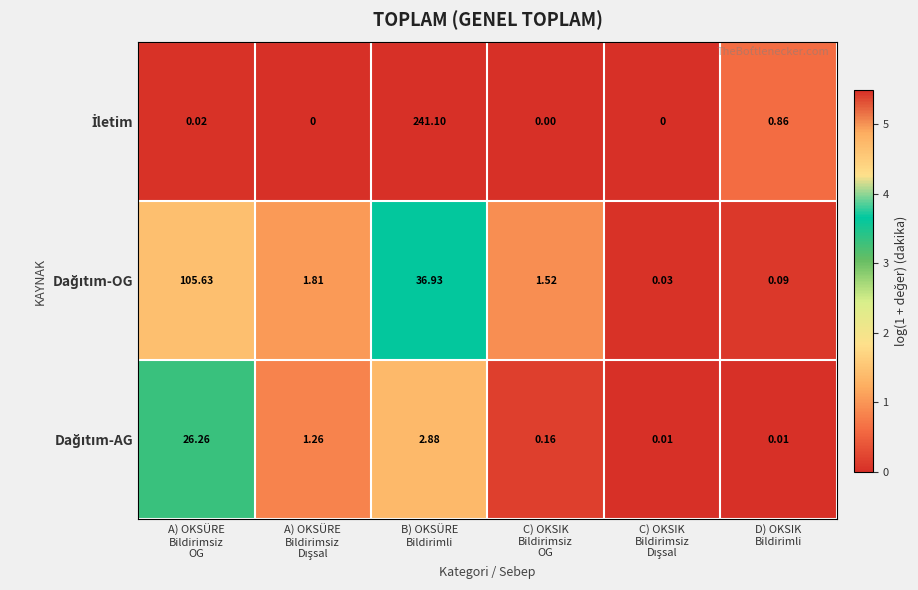

How many data points does each series have?

6